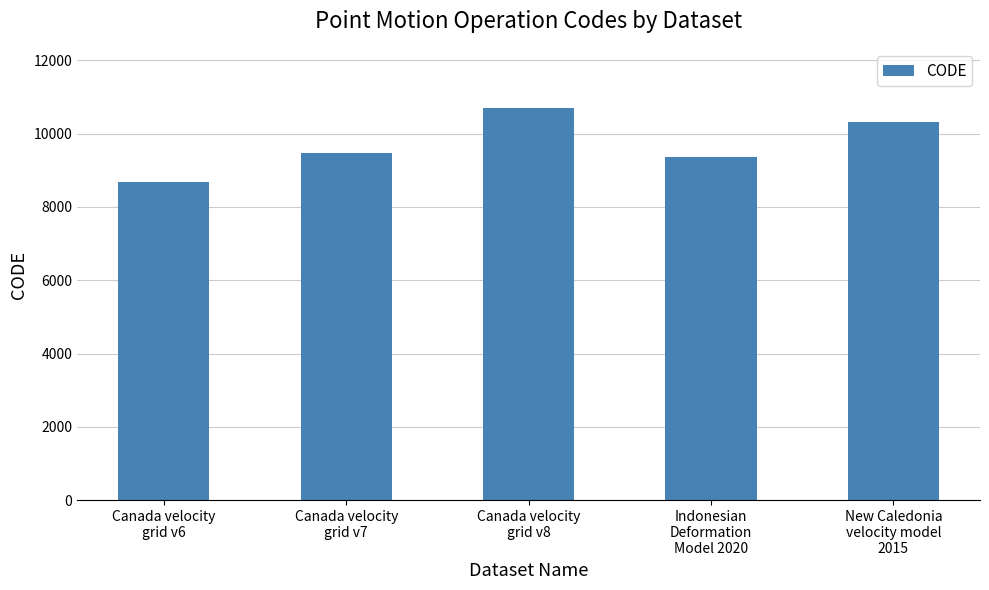

Rank the categories by value from highest to lowest.

Canada velocity
grid v8, New Caledonia
velocity model
2015, Canada velocity
grid v7, Indonesian
Deformation
Model 2020, Canada velocity
grid v6